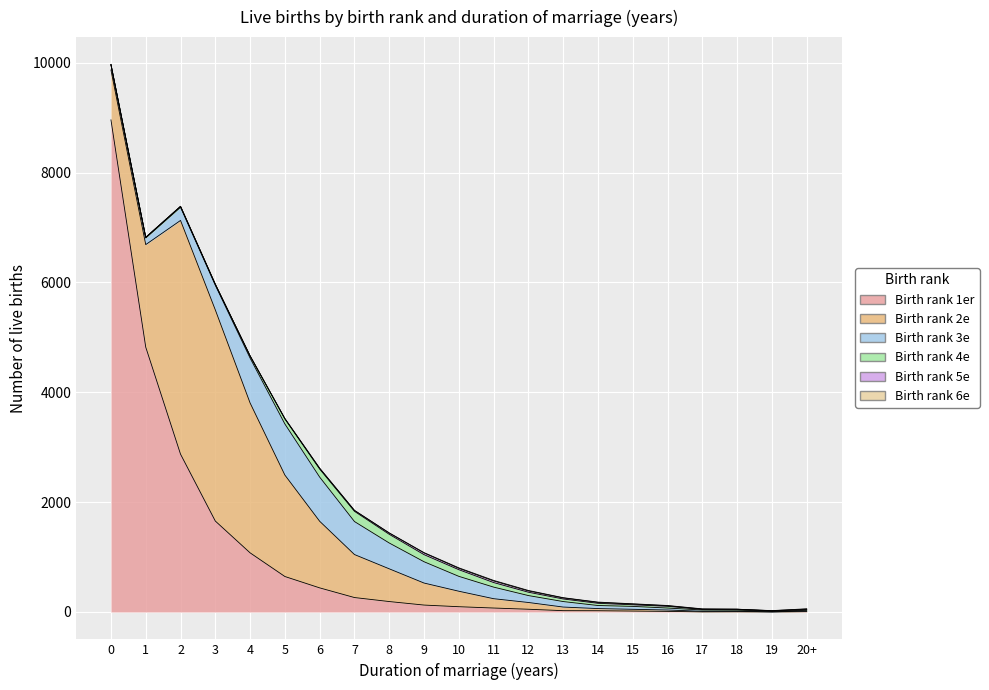

Does the chart display data point markers on the line(s)?

No